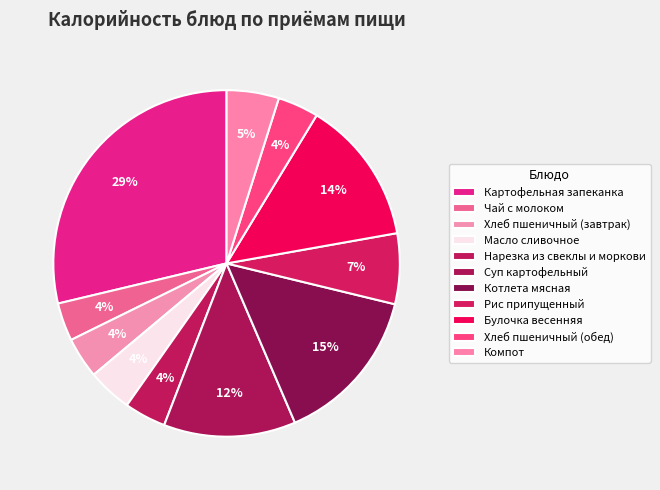

Approximately how many times larger is the value at Картофельная запеканка compared to Масло сливочное?

6.9